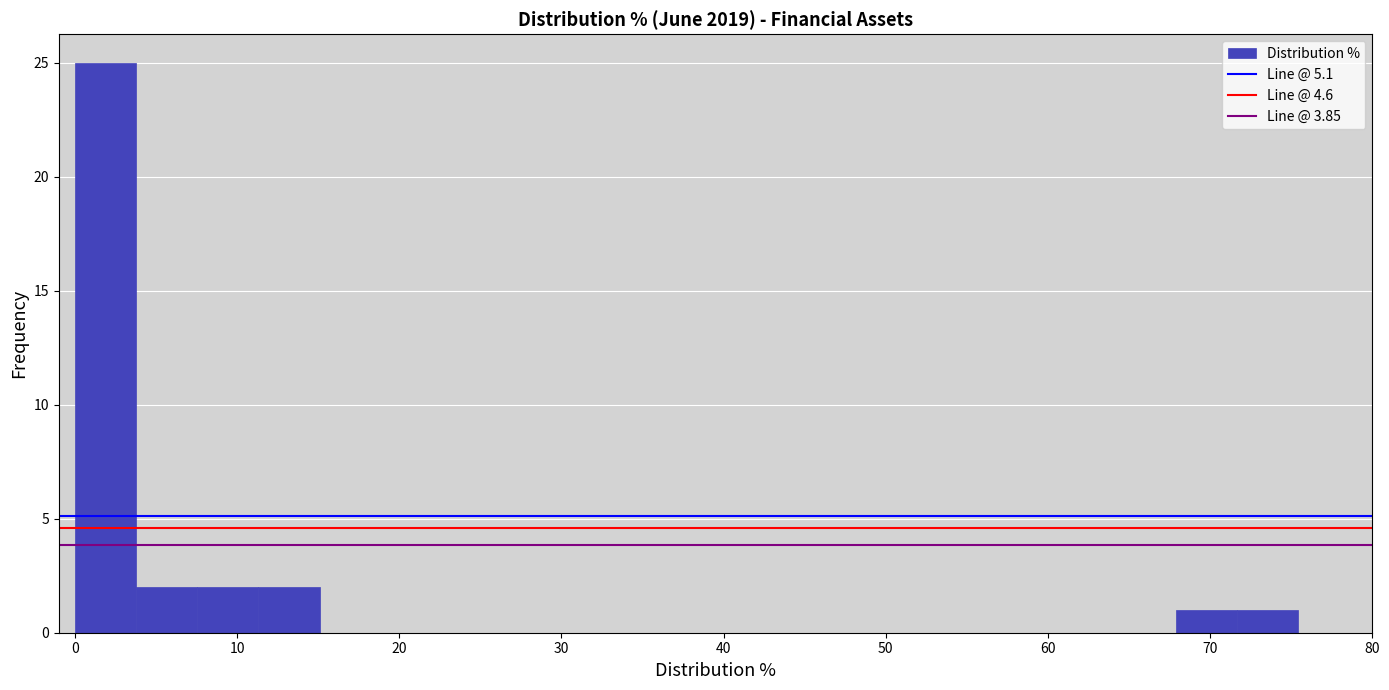

Read against the x-axis, roughly where is the centre of the tallest bar?

2